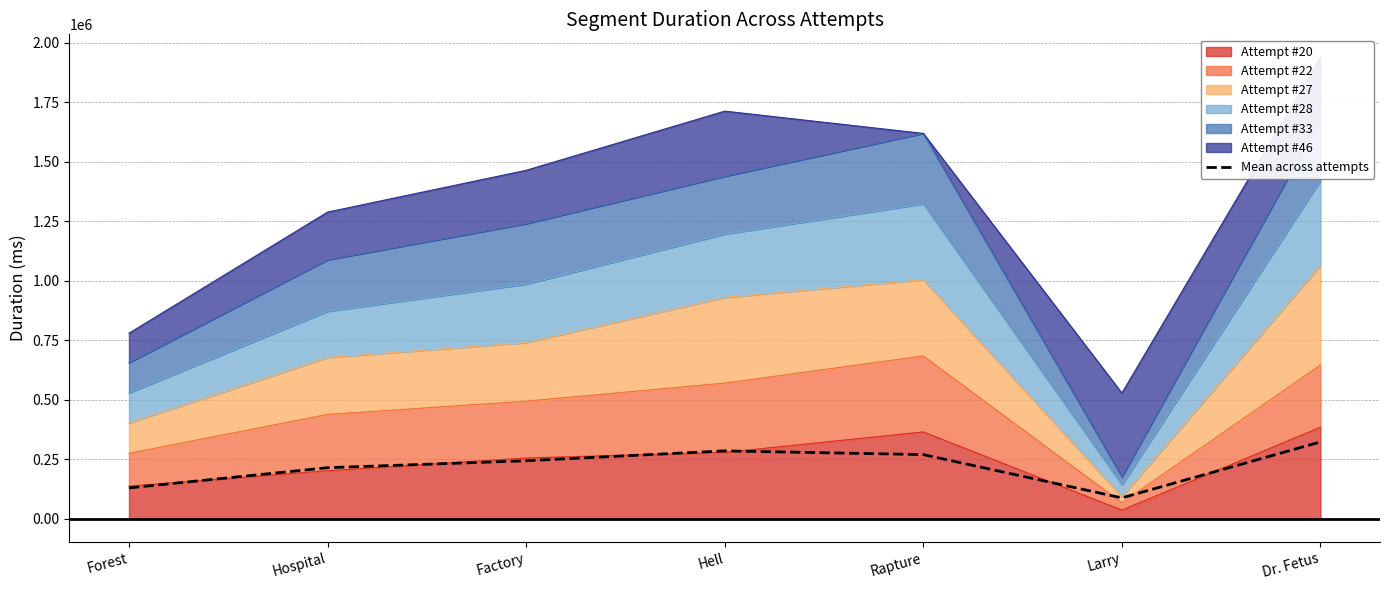

What is the label of the 5th point from the right?

Factory